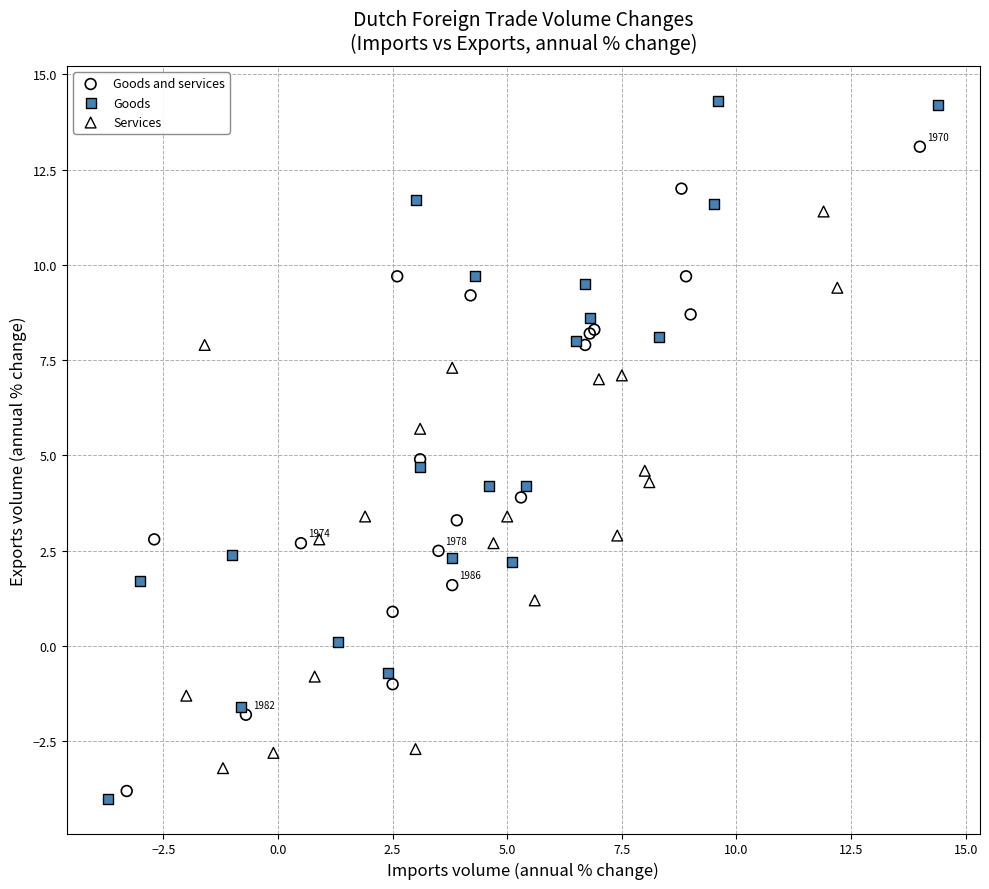

Which series has the widest spread of Y values?

Goods